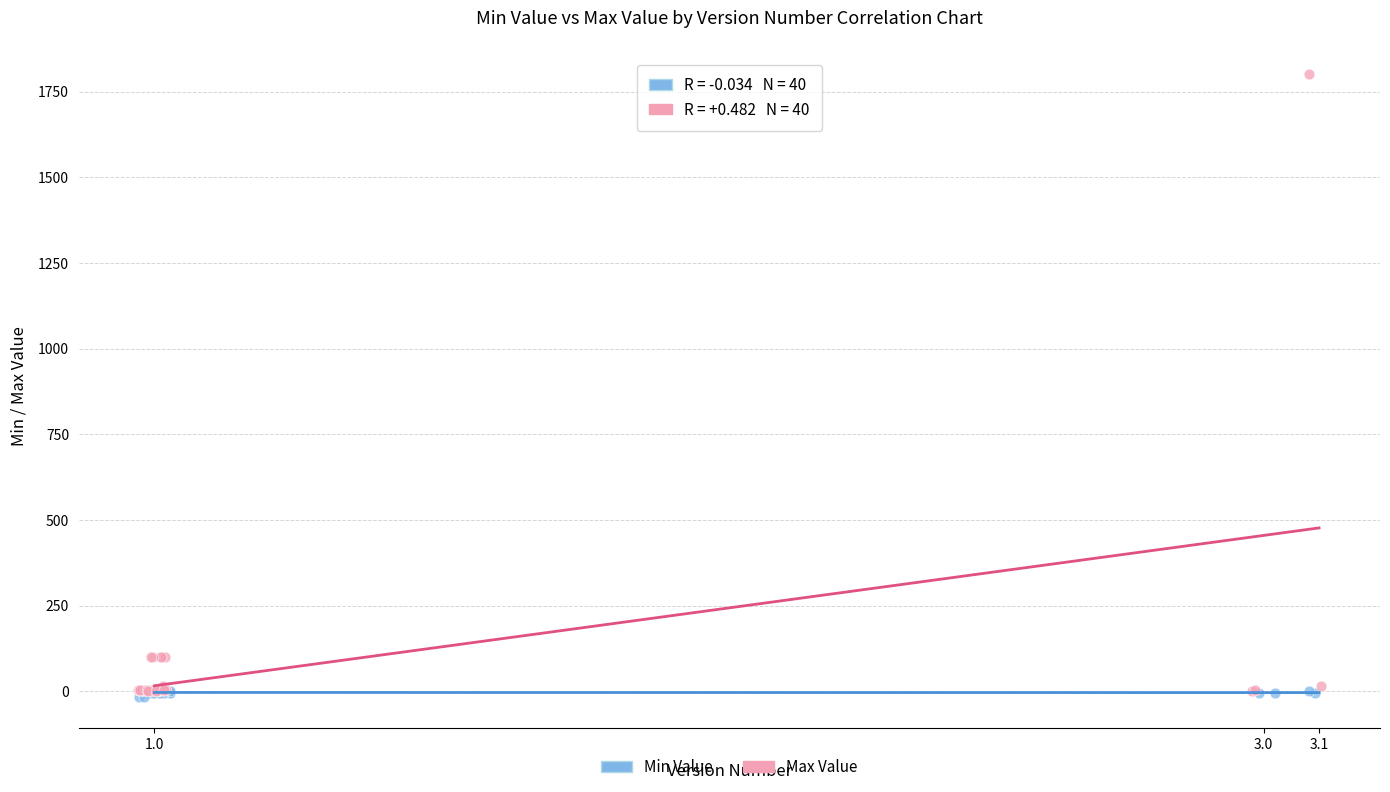

Which series has the largest Y range (max minus min)?

Max Value